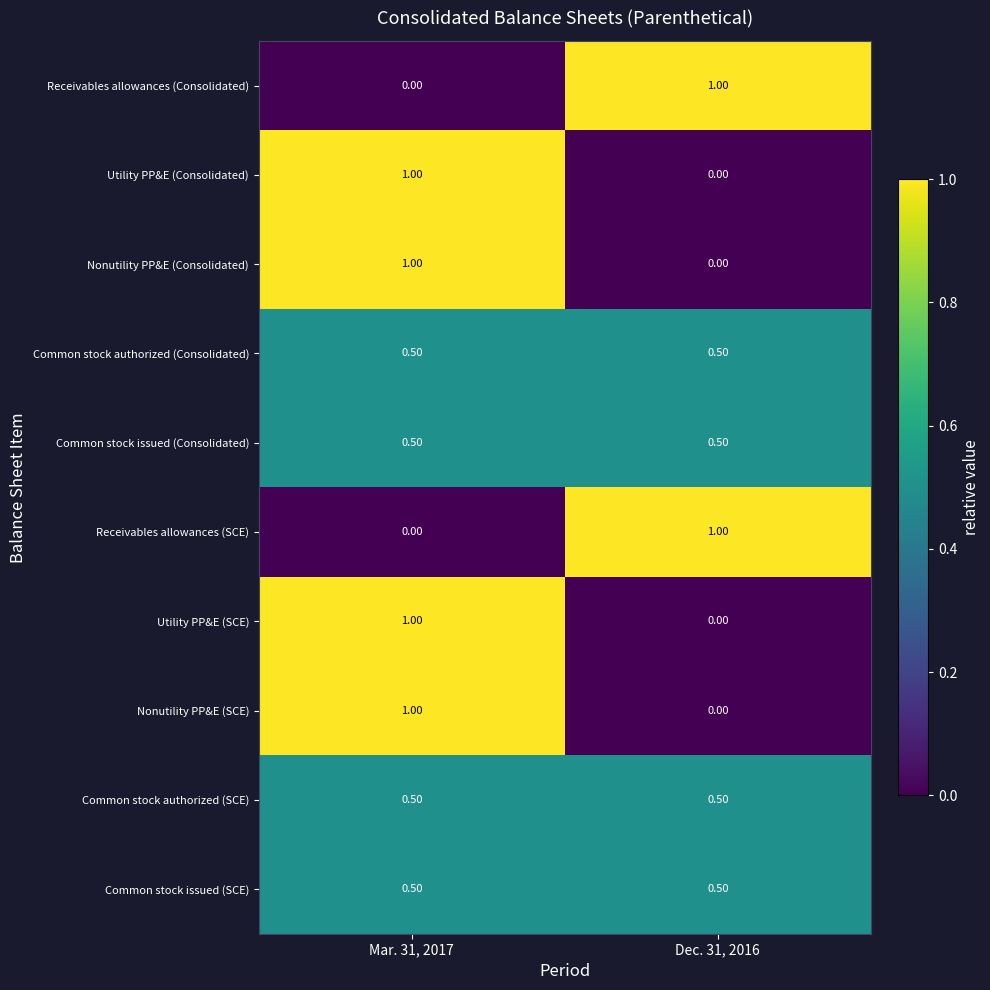

What is the difference between the maximum and minimum values in the Receivables allowances (Consolidated) series?

1.0